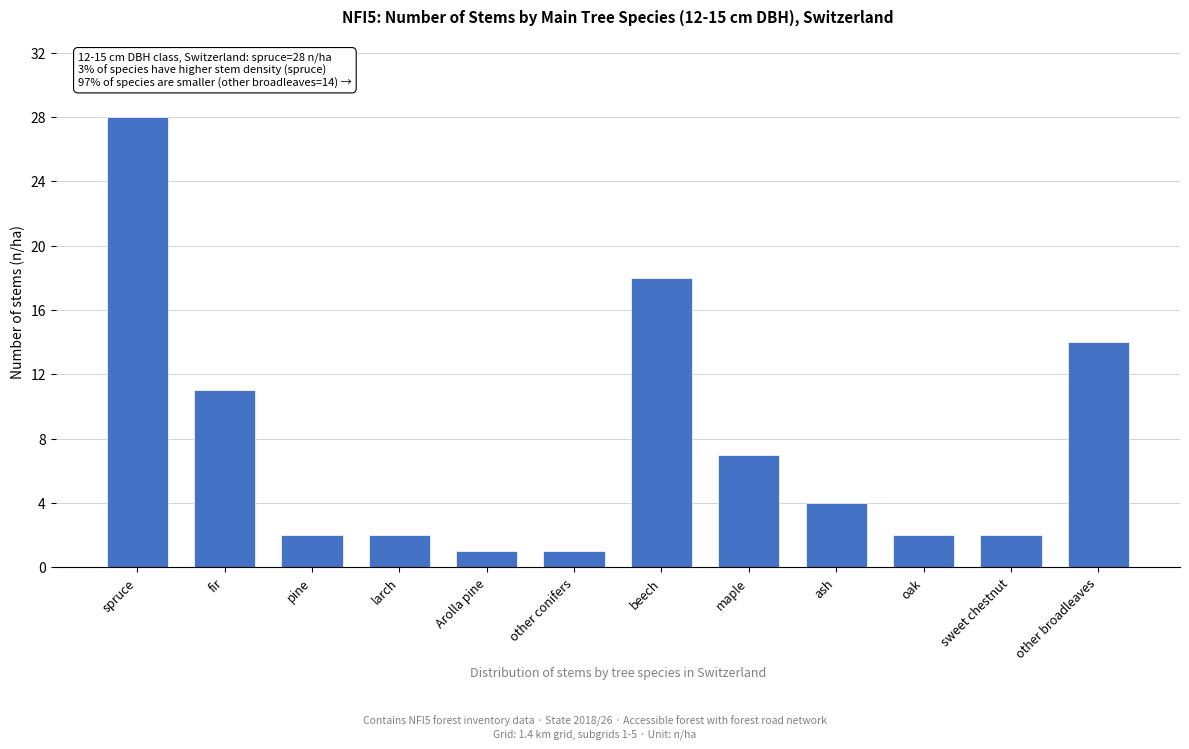

Reading left to right, extract all data points from this chart.

28	11	2	2	1	1	18	7	4	2	2	14